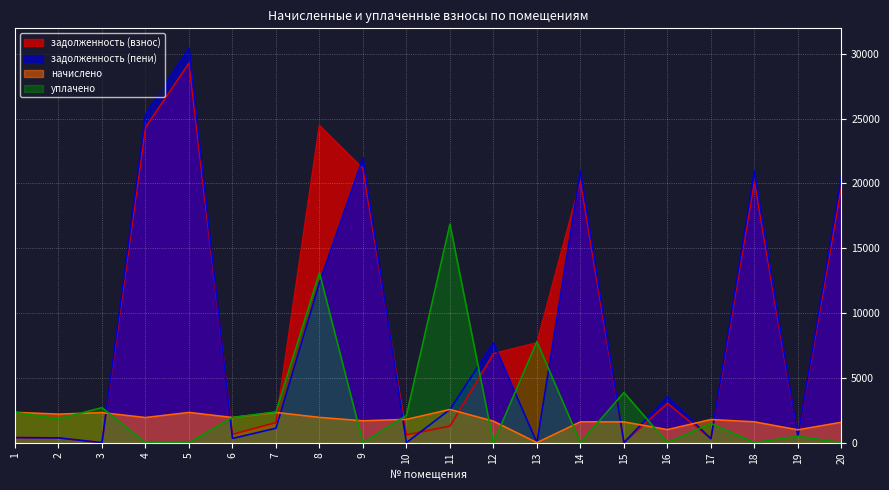

Between 8 and 19, which is larger?

8